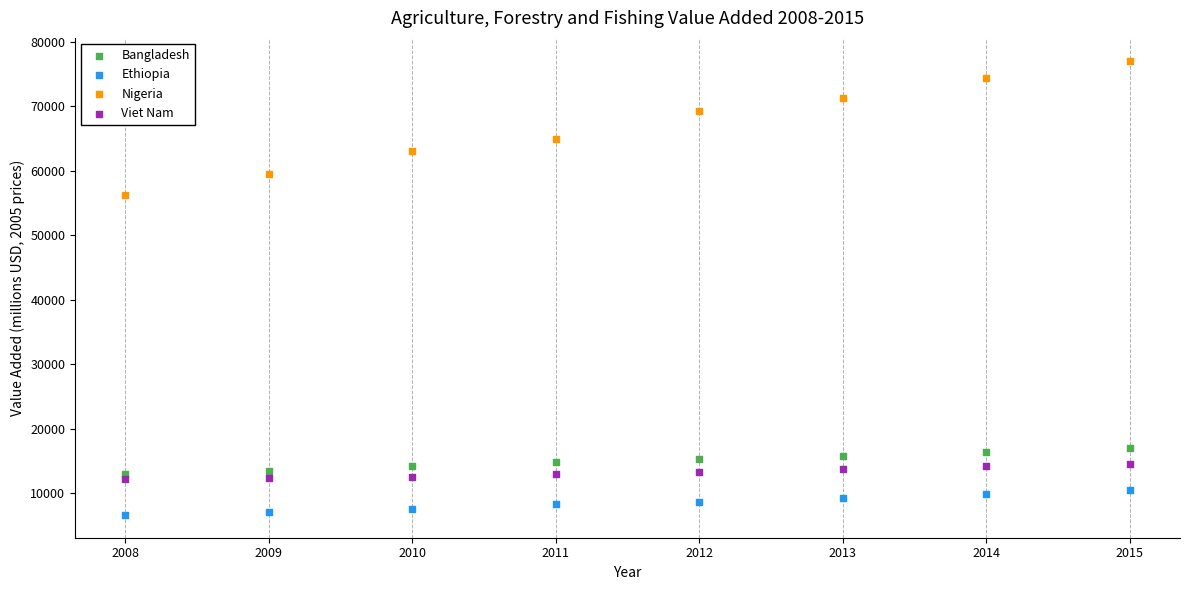

Across all data points, what is the range of Y values (max minus min)?

70457.5